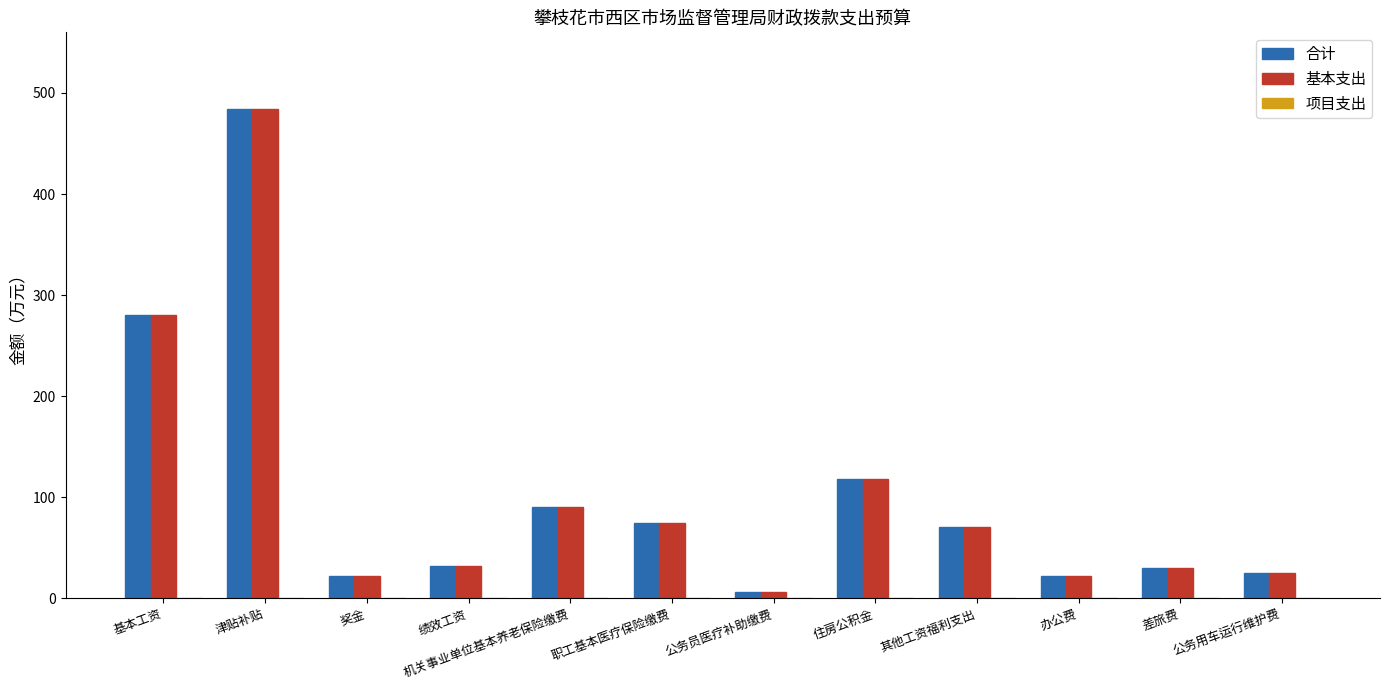

What is the maximum value shown in the chart?

483.8